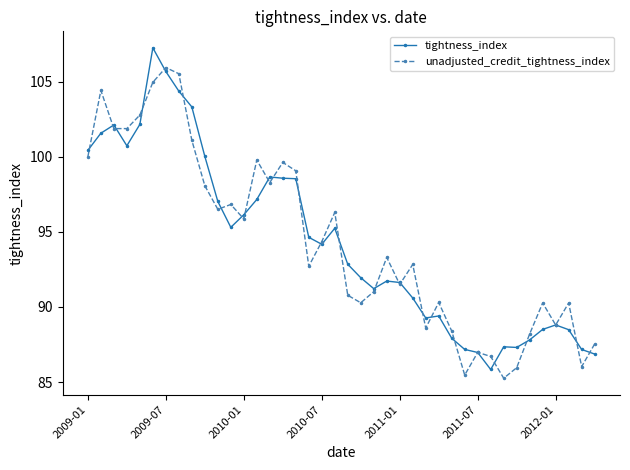

What is the lowest value of the tightness_index series?

85.8